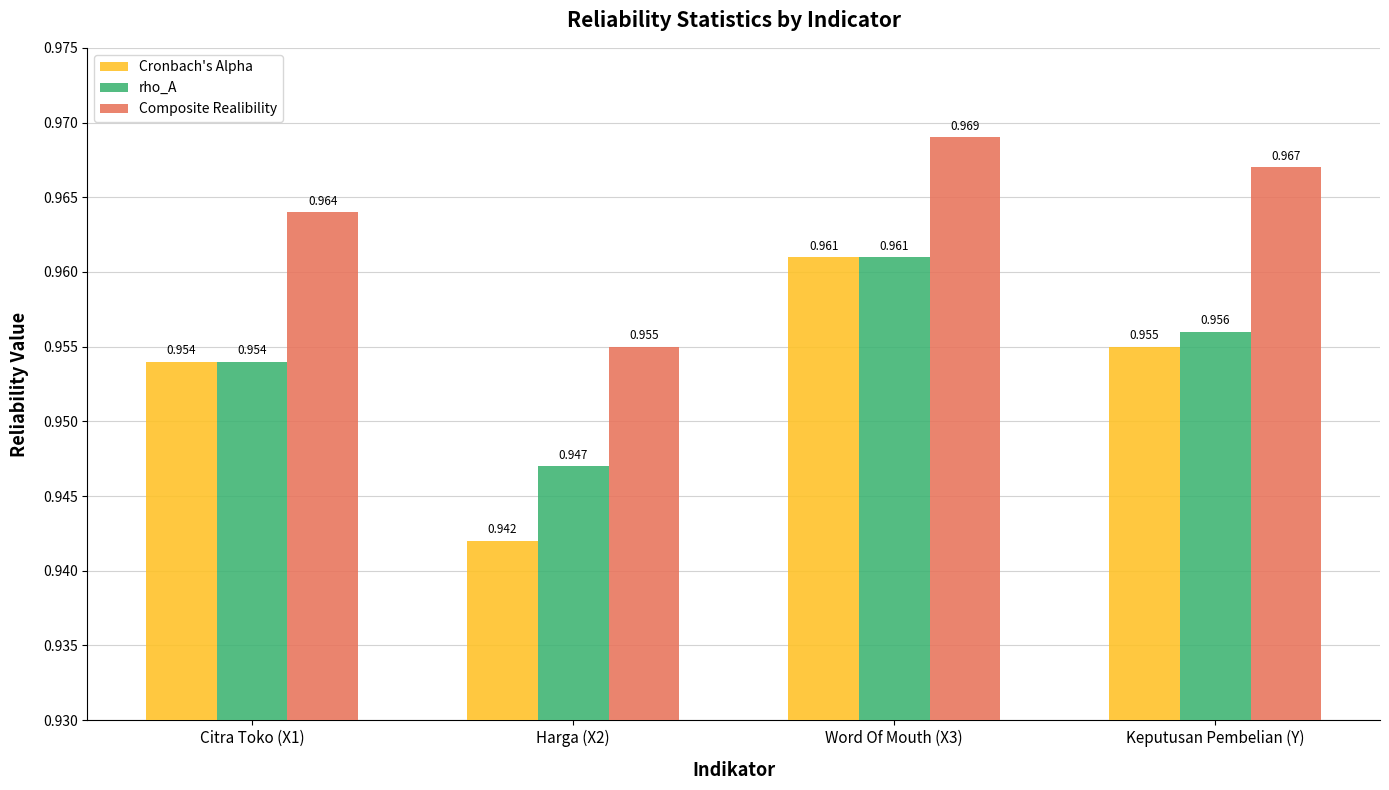

Between Citra Toko (X1) and Keputusan Pembelian (Y), which series saw the biggest shift?

Composite Realibility